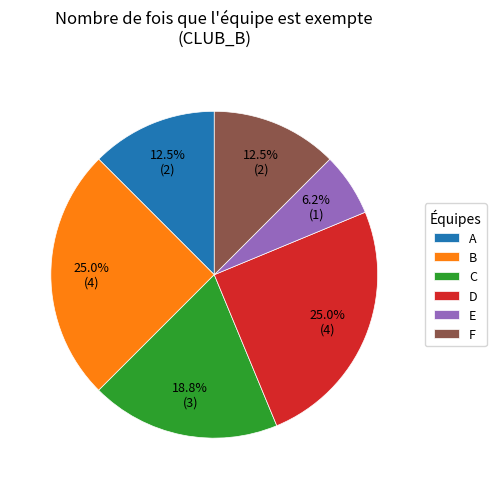

Combined, do A and C account for over 50%?

No